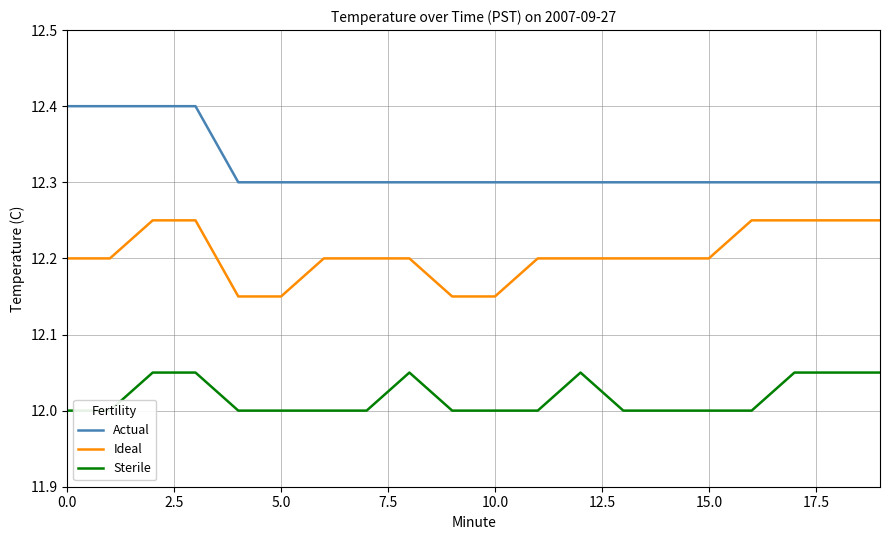

What is the difference between the maximum and minimum values in the Ideal series?

0.1